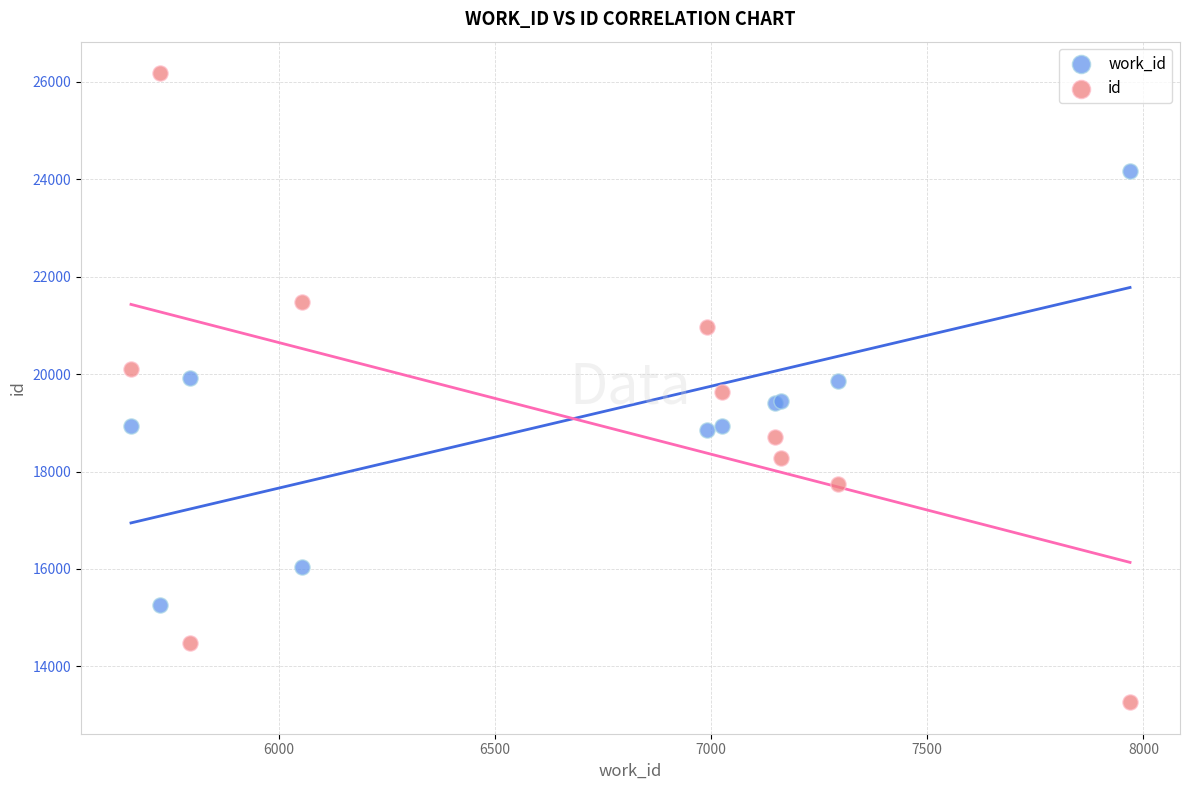

Which series has the widest spread of Y values?

id